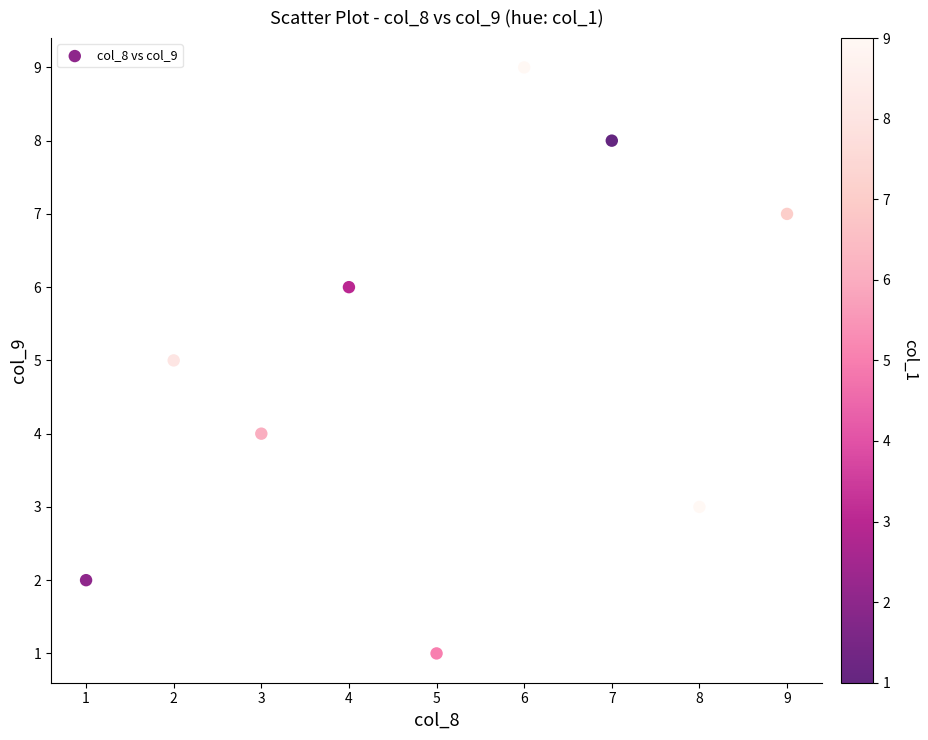

What is the range of Y values (max minus min)?

8